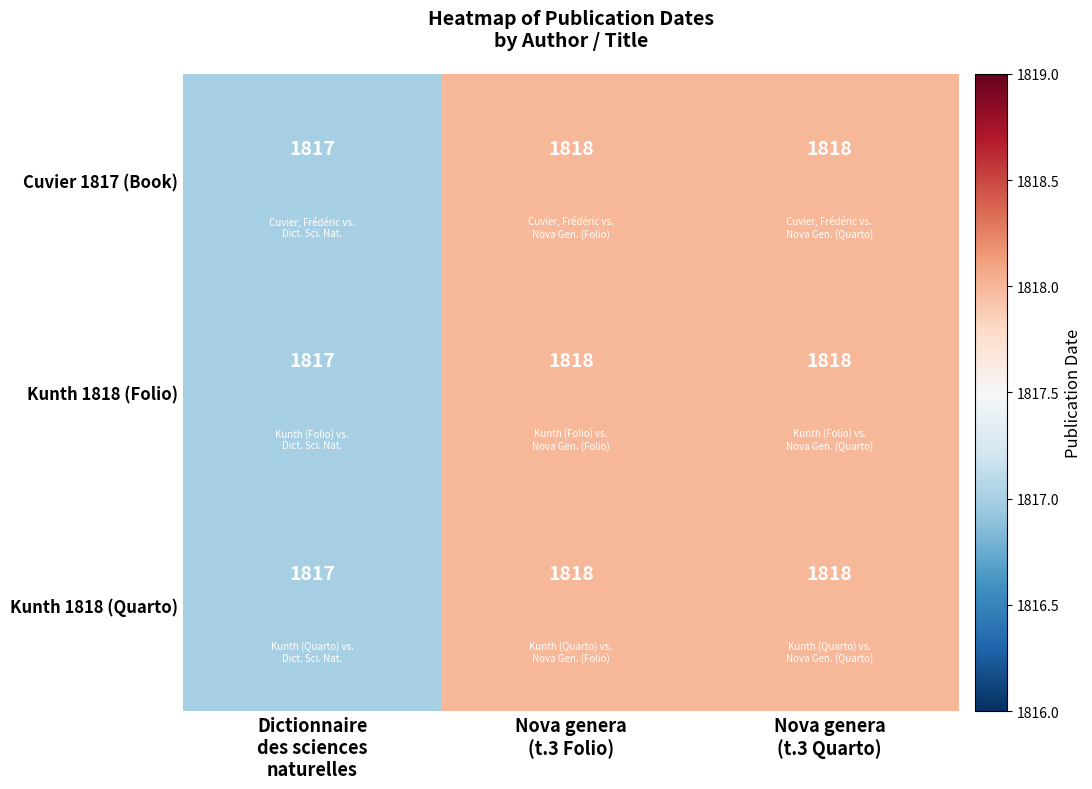

What is the sum of all Kunth 1818 (Quarto) values?

5453